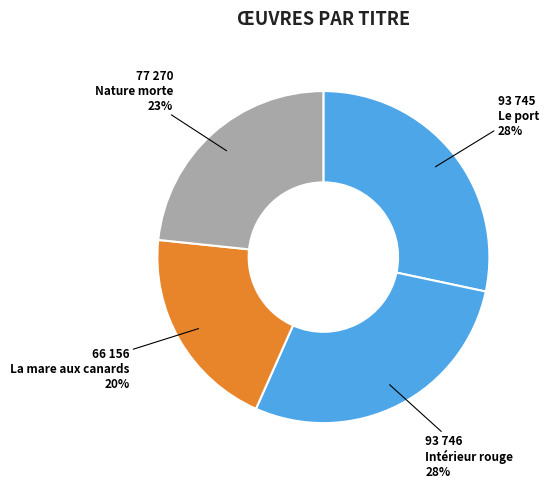

What percentage is the Nature morte slice, to the nearest percent?

23%